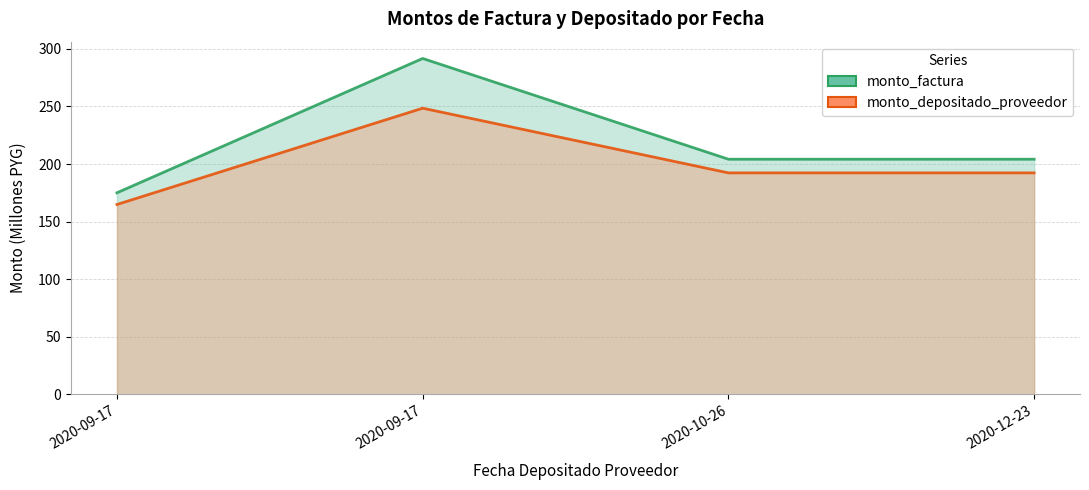

What is the sum of the monto_depositado_proveedor (line) values at 2020-09-17 and 2020-09-17?

413.3